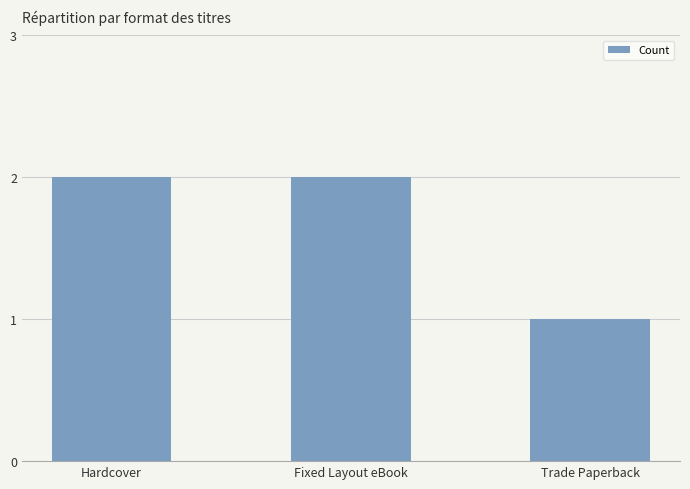

How many values are below 2?

1